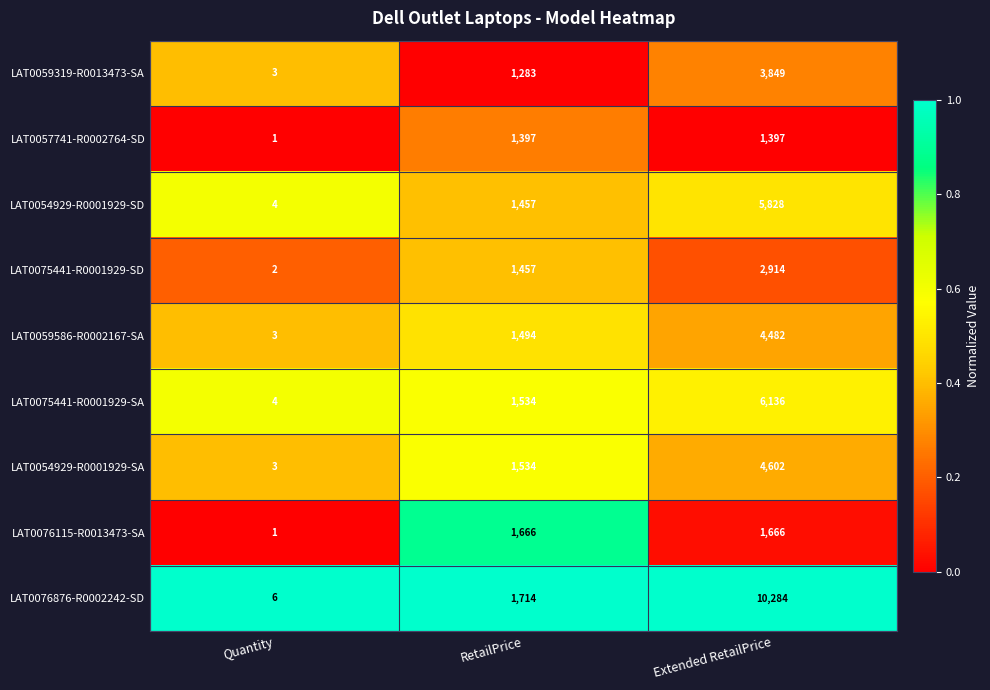

Which label corresponds to the smallest value in the chart?

Quantity